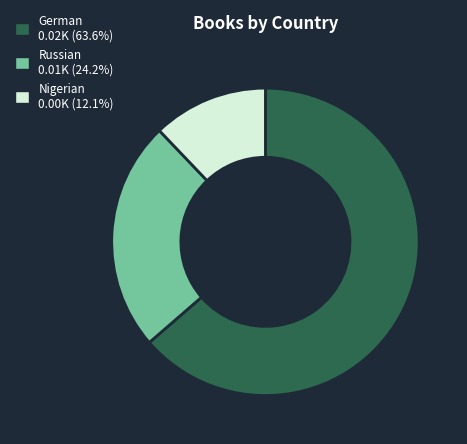

Which slice is the largest?

German